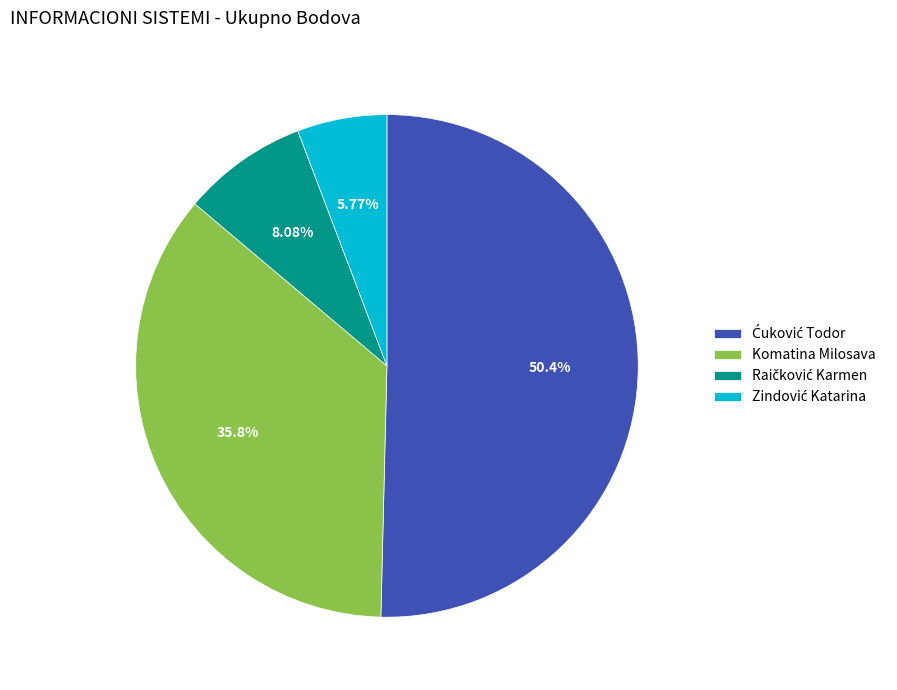

Is there any slice that represents more than half of the pie?

Yes